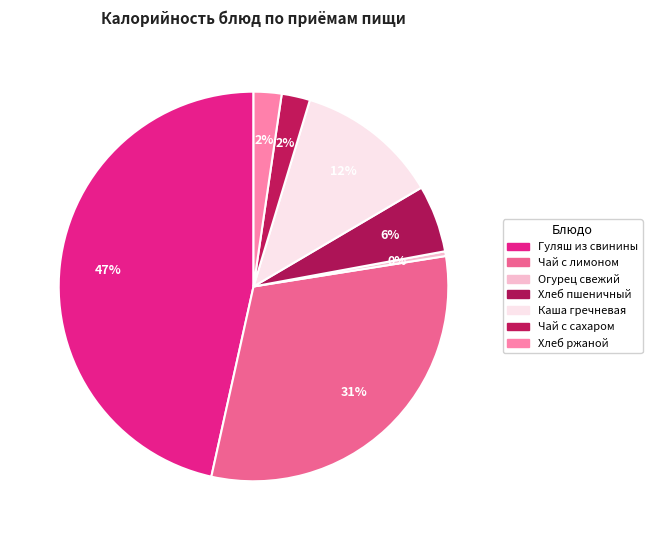

How many slices are in this pie chart?

7